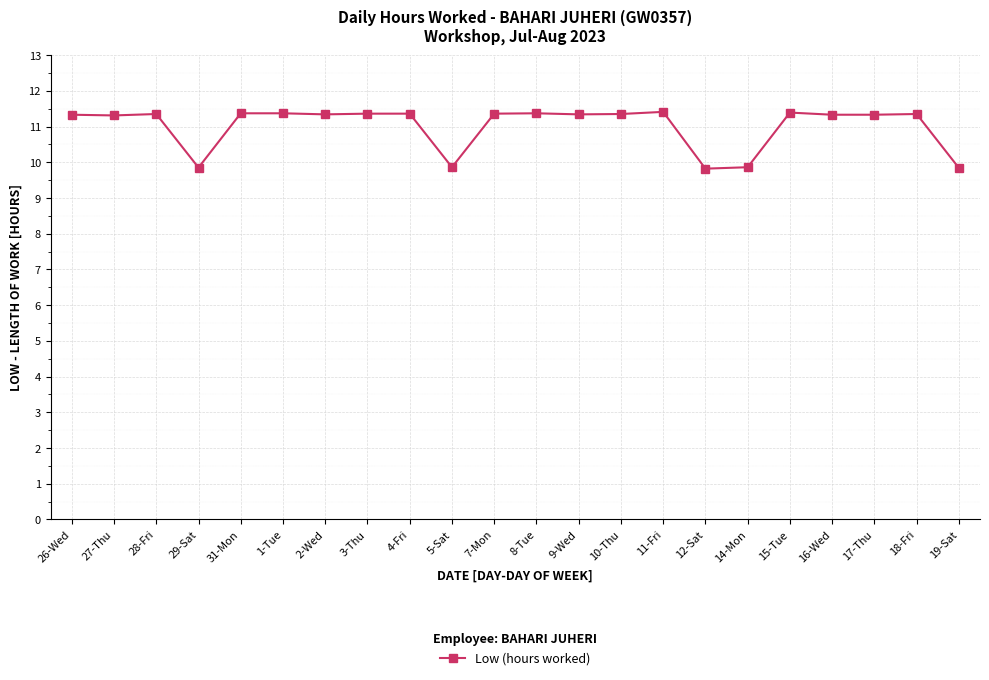

What is the ratio of the value at 28-Fri to the value at 4-Fri?

1.0